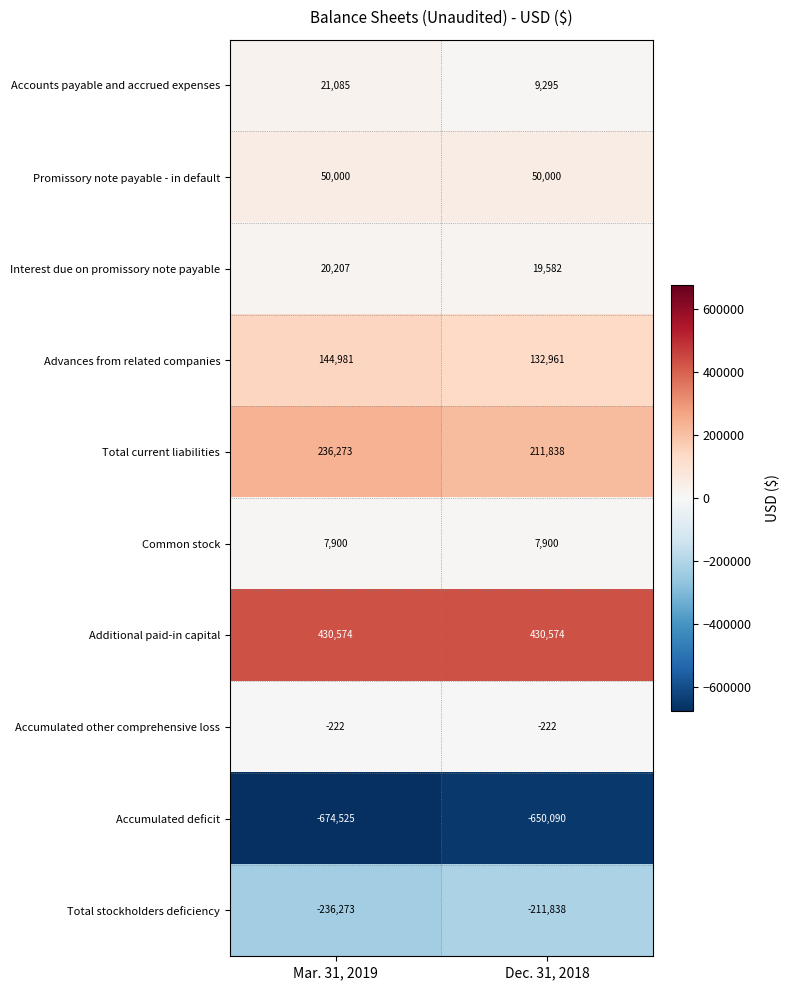

What is the sum of all Advances from related companies values?

277942